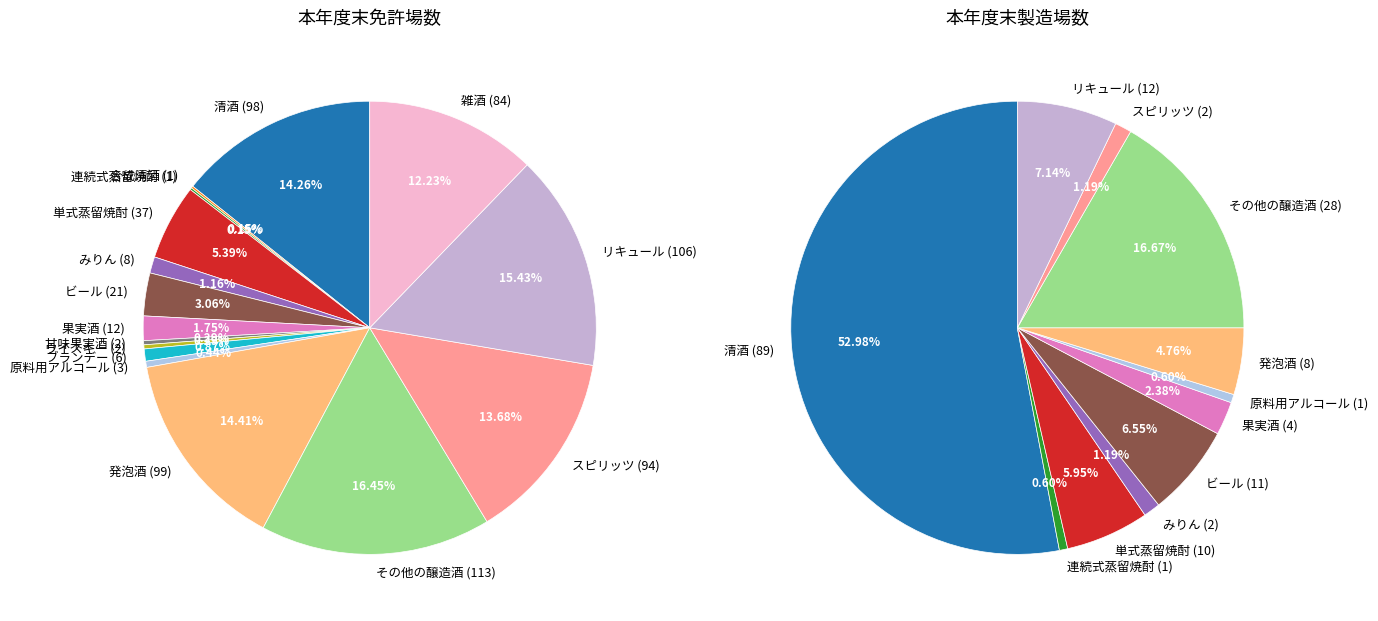

Is it true that 合成清酒 is 0% of the pie?

True